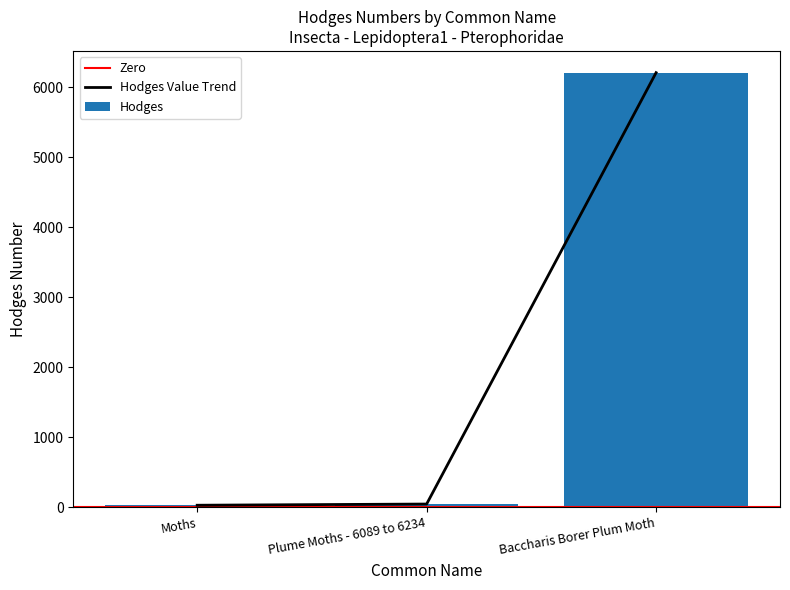

What is the label of the 2nd bar from the left?

Plume Moths - 6089 to 6234